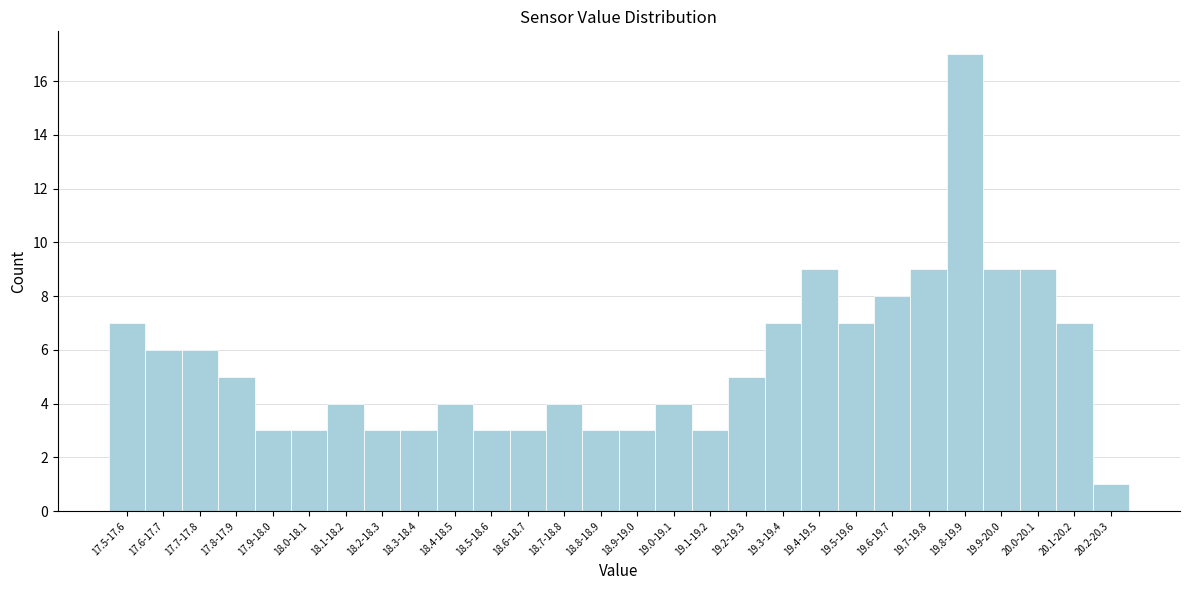

Reading left to right, transcribe all the data shown in this chart.

7	6	6	5	3	3	4	3	3	4	3	3	4	3	3	4	3	5	7	9	7	8	9	17	9	9	7	1